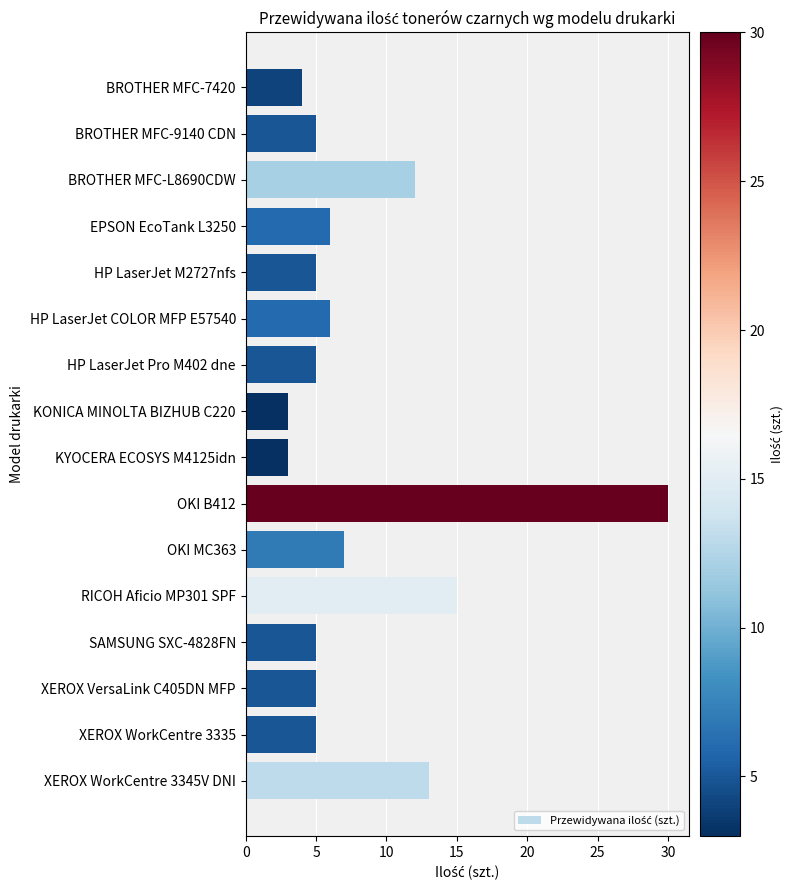

What is the maximum value shown in the chart?

30